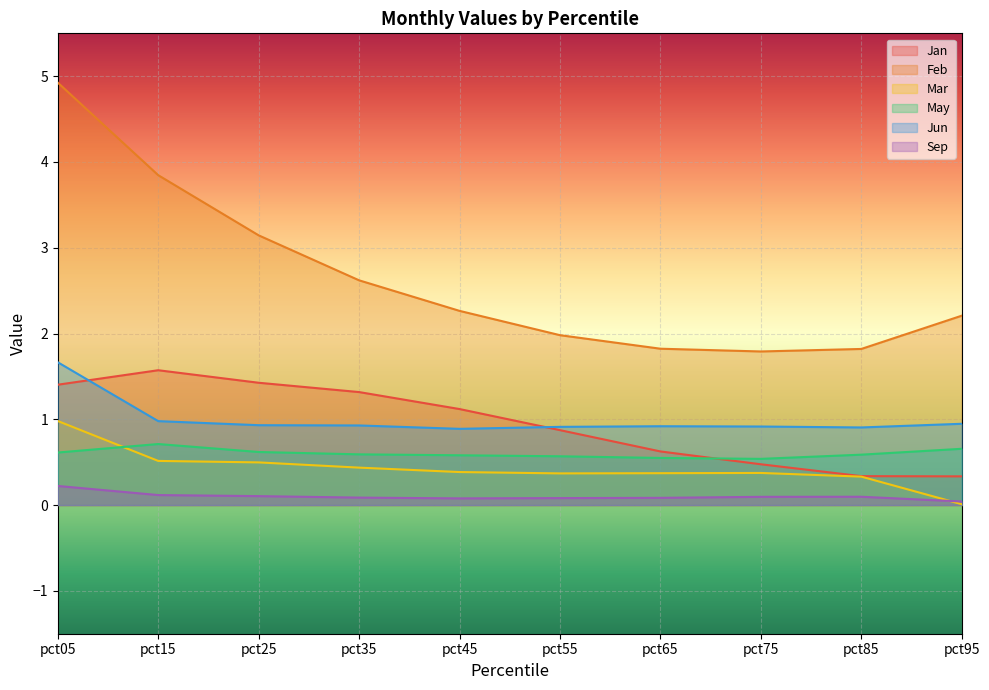

Rank the series at pct35 from highest to lowest value.

Feb, Jan, Jun, May, Mar, Sep